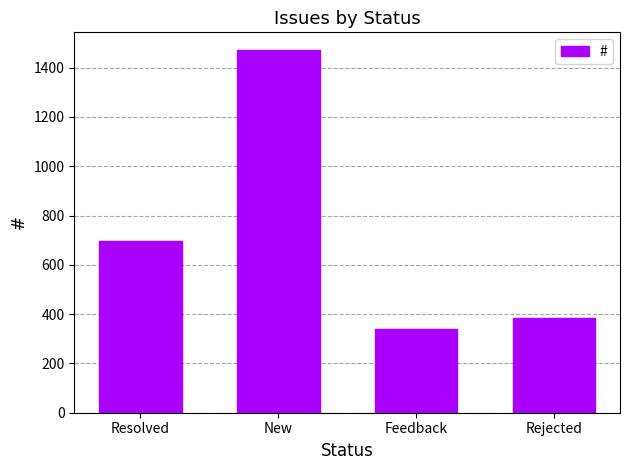

What is the approximate value at New, to the nearest 10?

1470